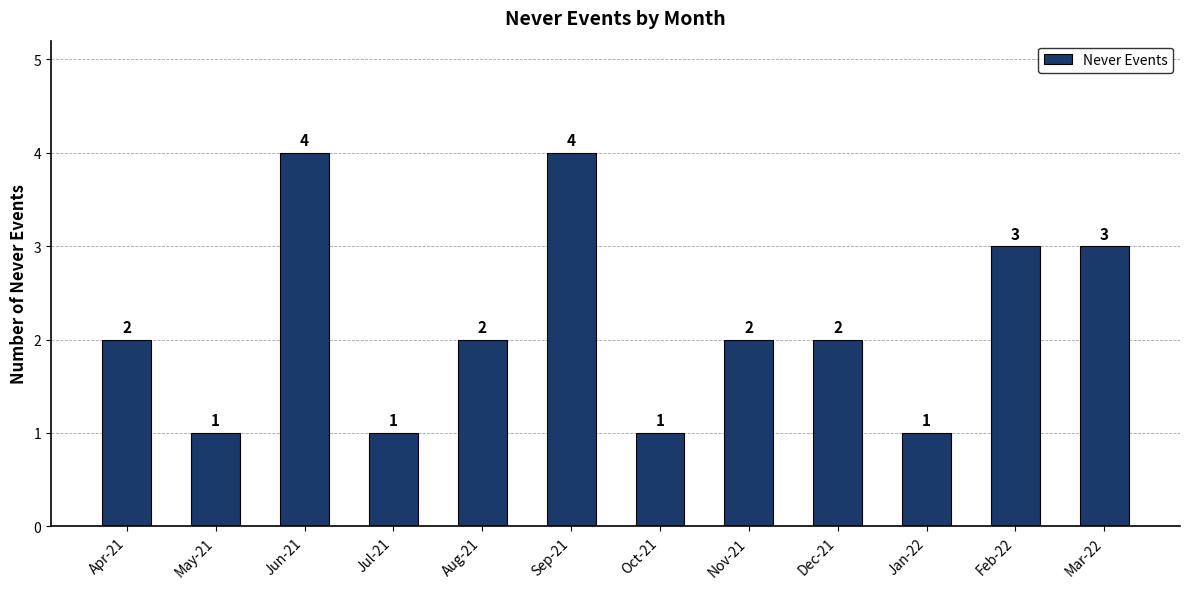

What is the label of the 11th bar from the right?

May-21